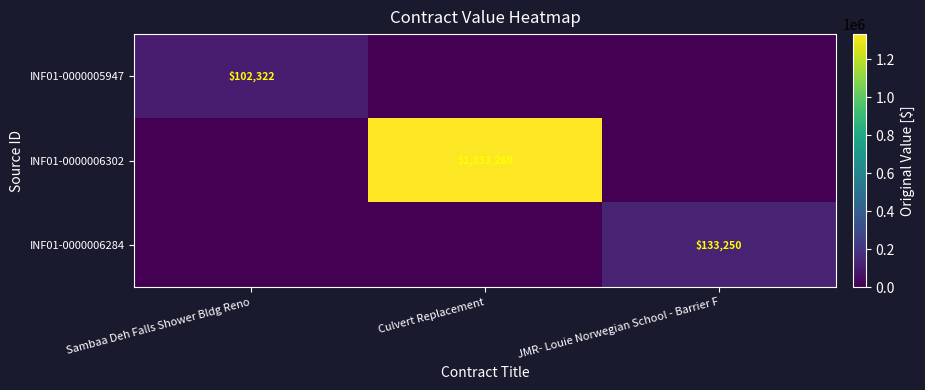

At how many categories does at least one series exceed 1283330?

1